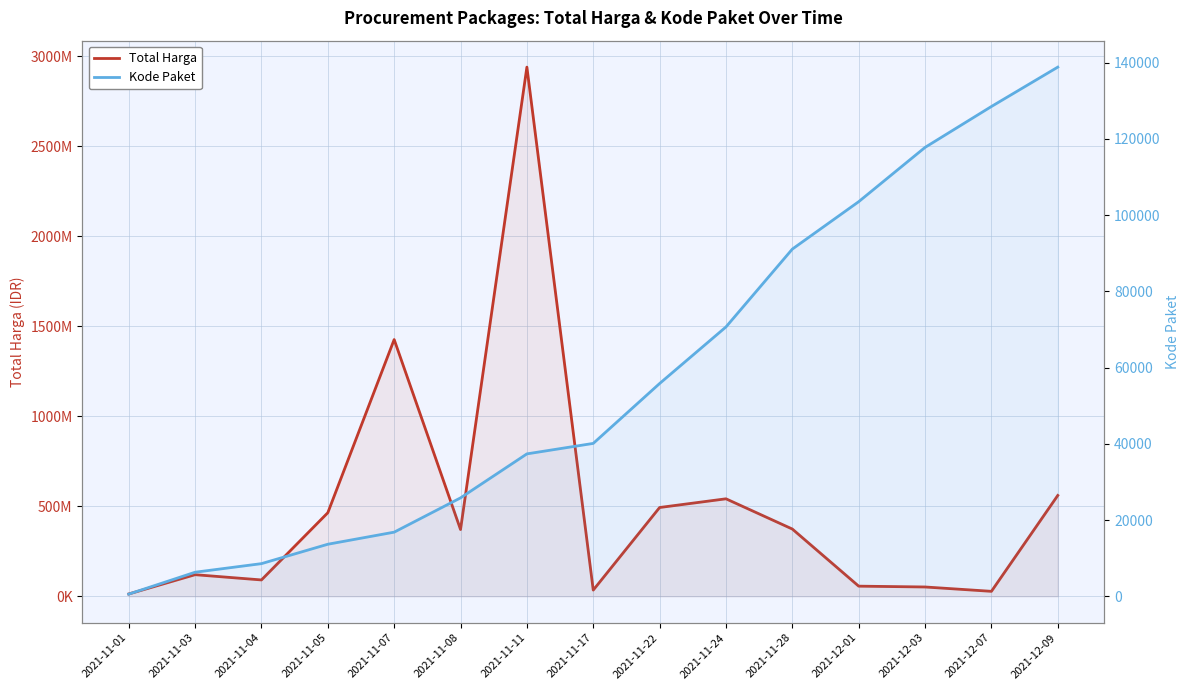

At which category is the sum across all series the highest?

2021-11-11